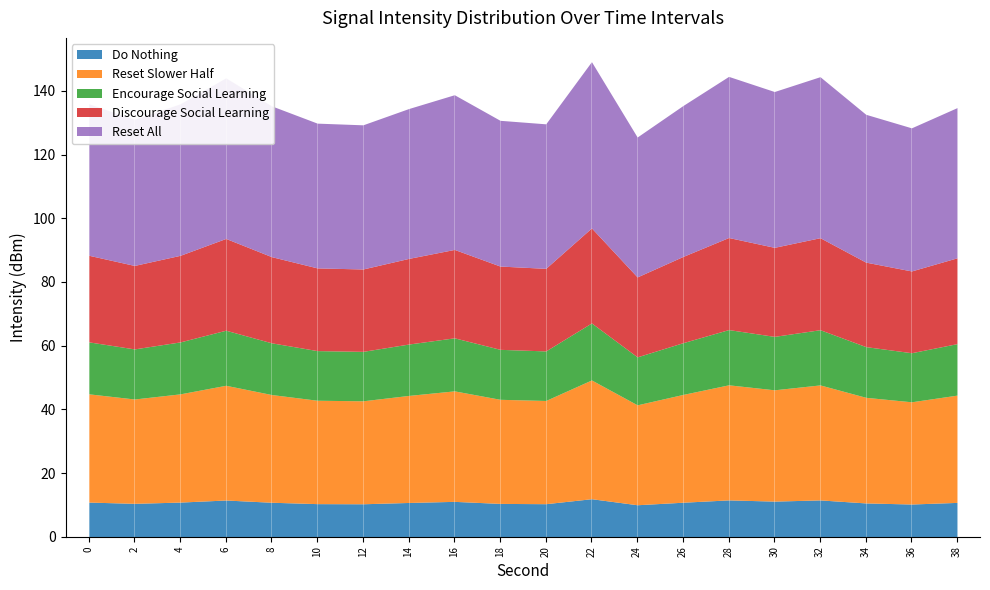

Is it true that the value at 2 is 25.2?

False